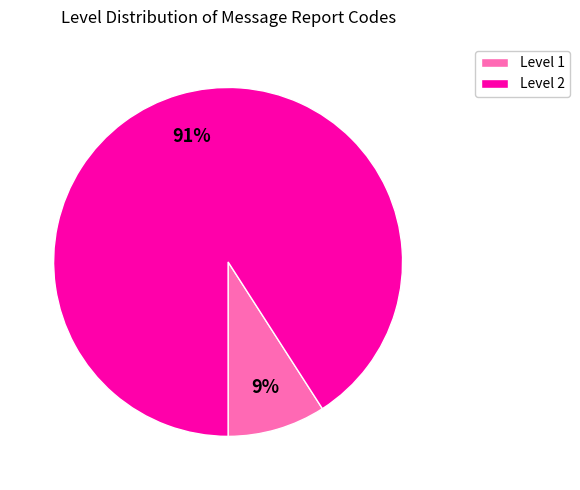

Which slice is the largest?

Level 2